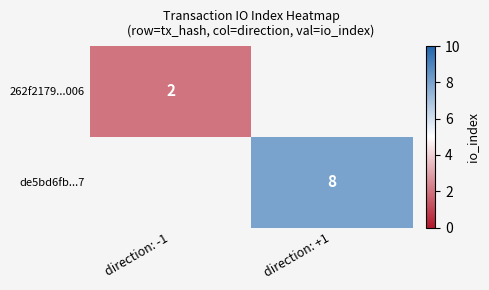

At how many categories does at least one series exceed 2?

1